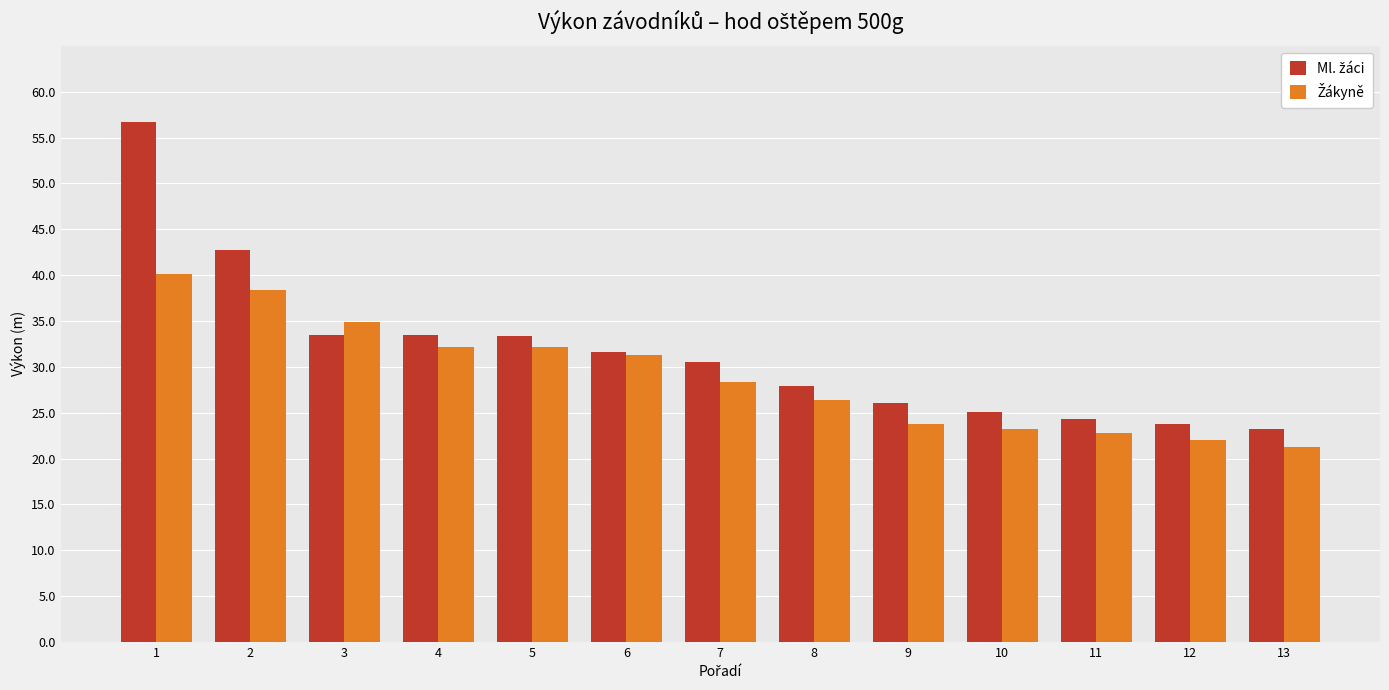

What is the spread (max minus min) of values at 12?

1.8